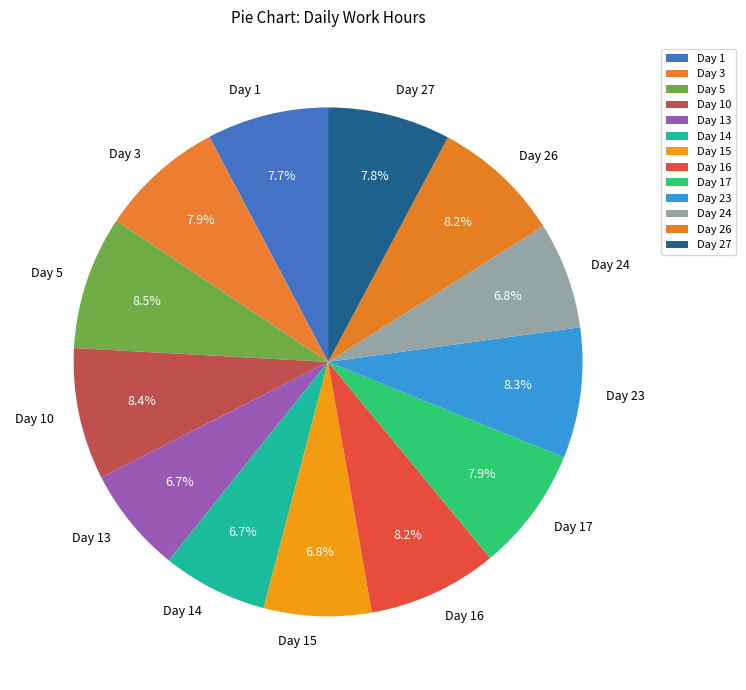

To the nearest percent, what is the average slice percentage?

8%